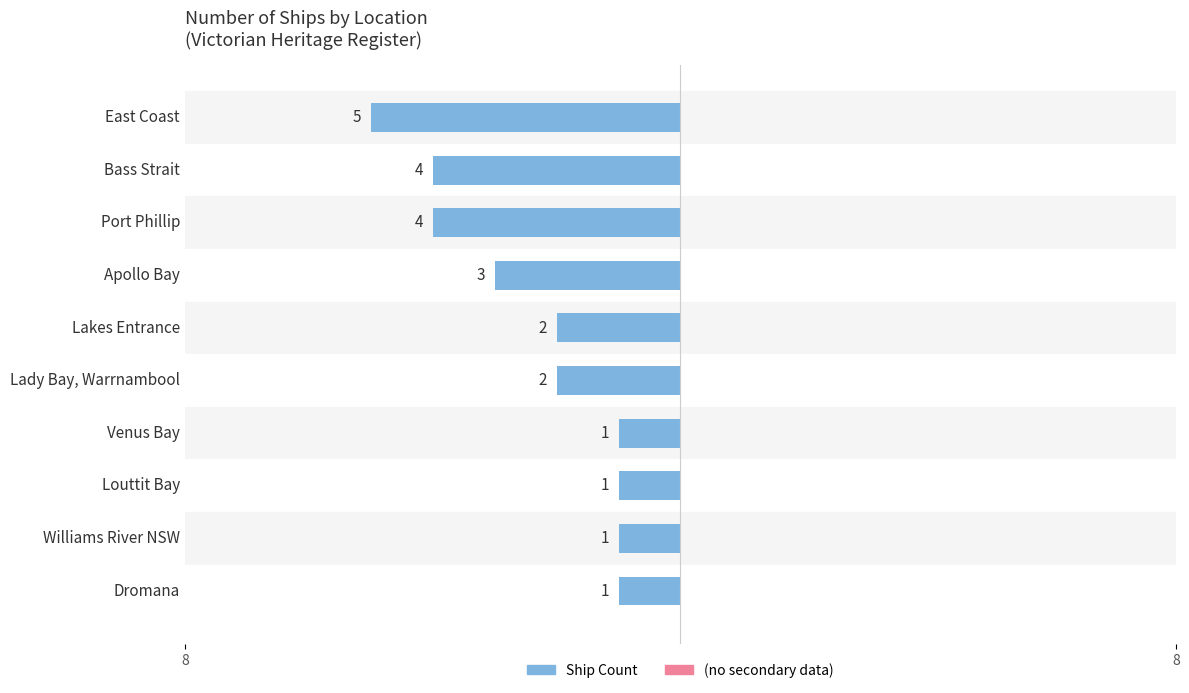

Does the chart contain any negative values?

Yes